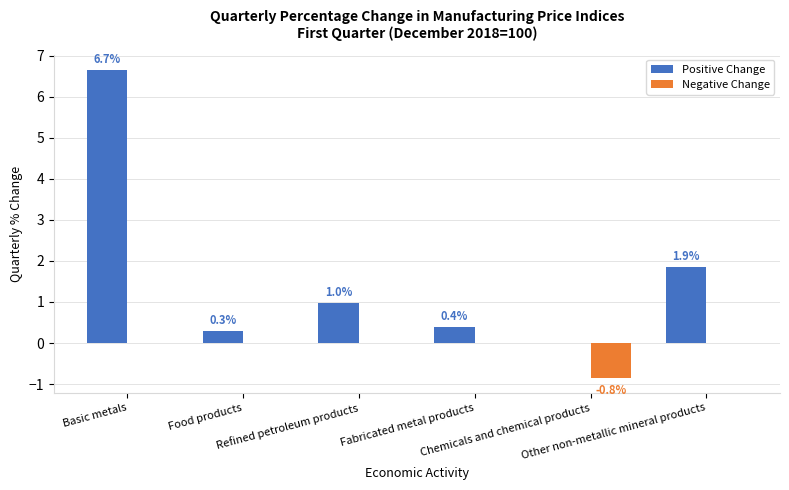

At which category is the sum across all series the highest?

Basic metals